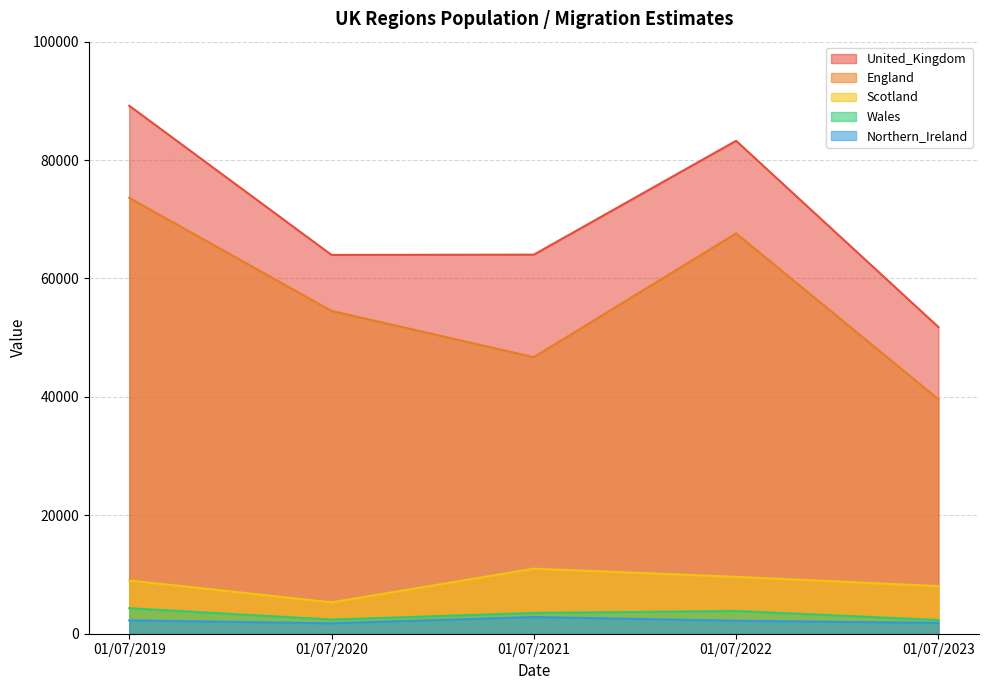

Which category has the lowest value in the United_Kingdom series?

01/07/2023